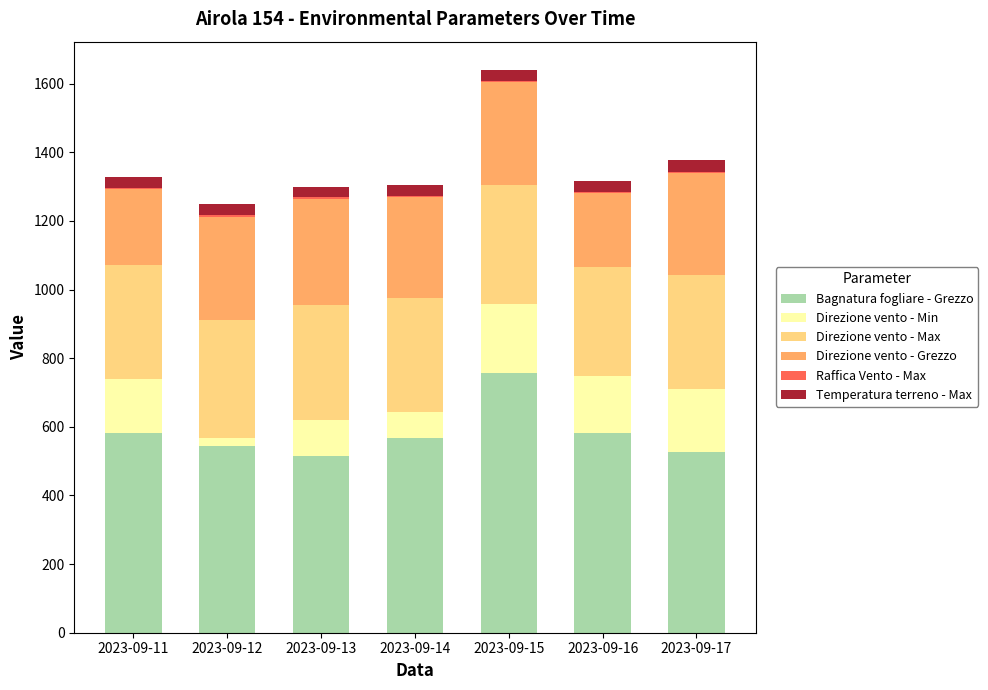

What is the highest value of the Bagnatura fogliare - Grezzo series?

757.4